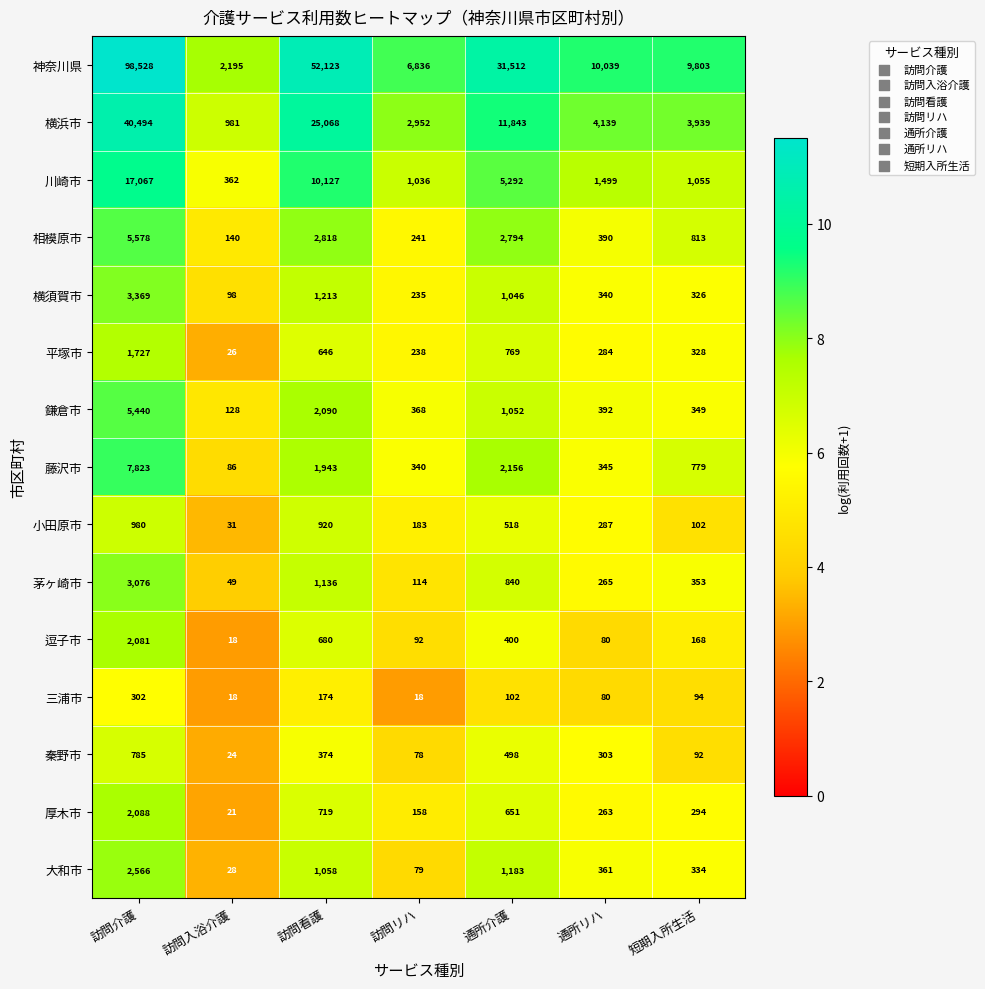

The 横浜市 series shows 25466 at 訪問介護. True or false?

False